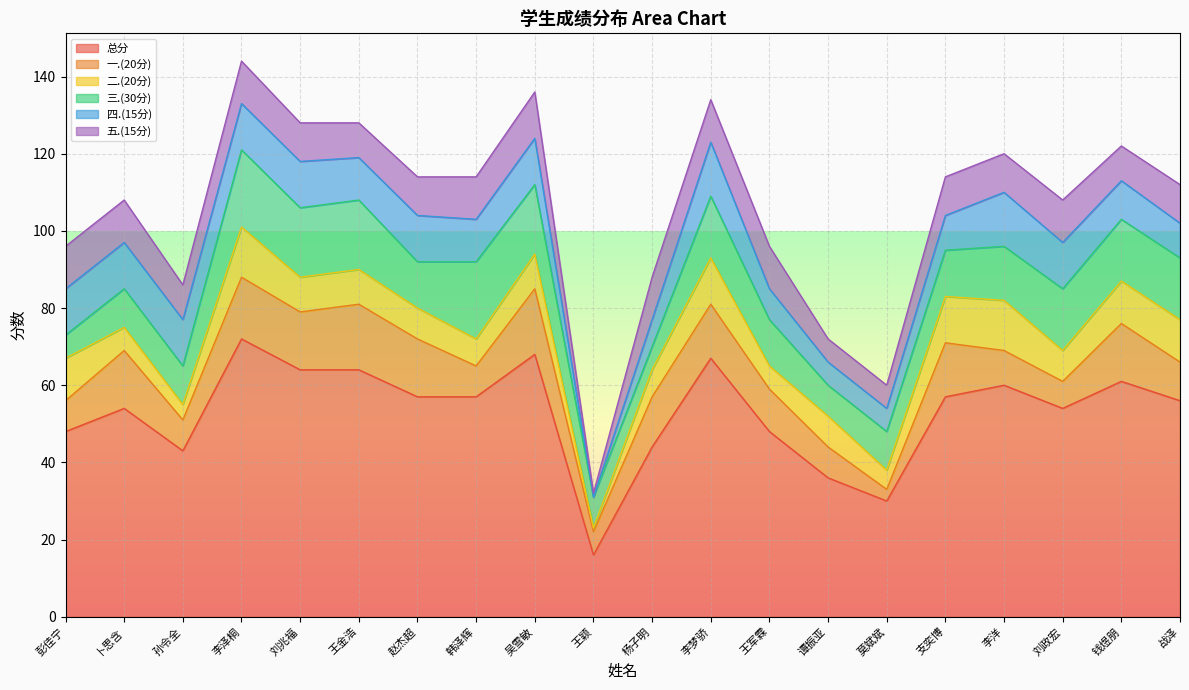

At which category does 三.(30分) reach its first local peak?

李泽桐